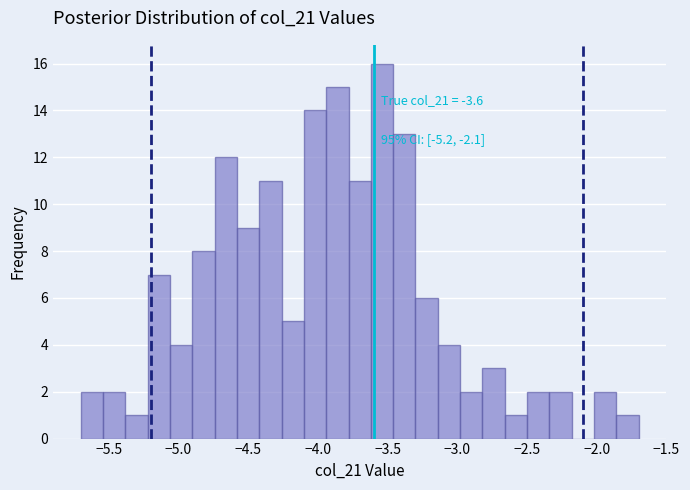

Read against the x-axis, roughly where is the centre of the tallest bar?

-3.55